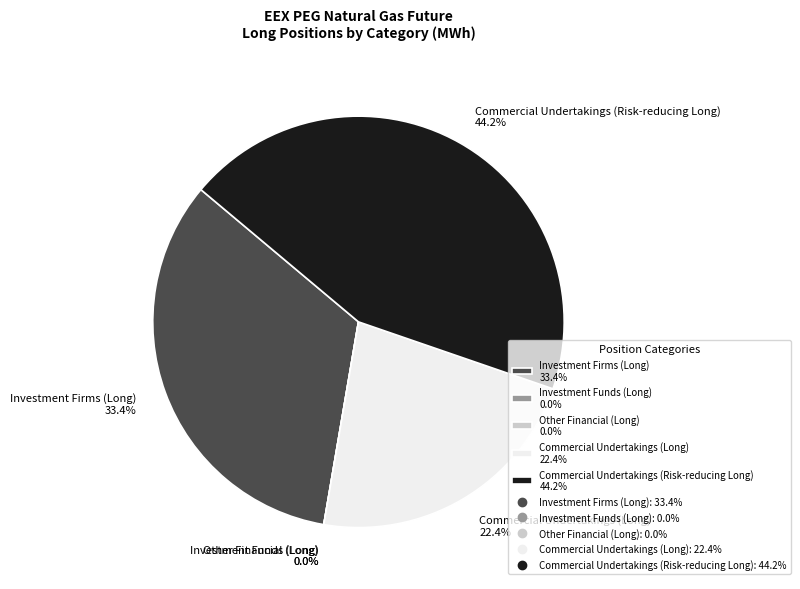

What percentage do Investment Funds (Long) and Commercial Undertakings (Risk-reducing Long) together represent?

44.2%